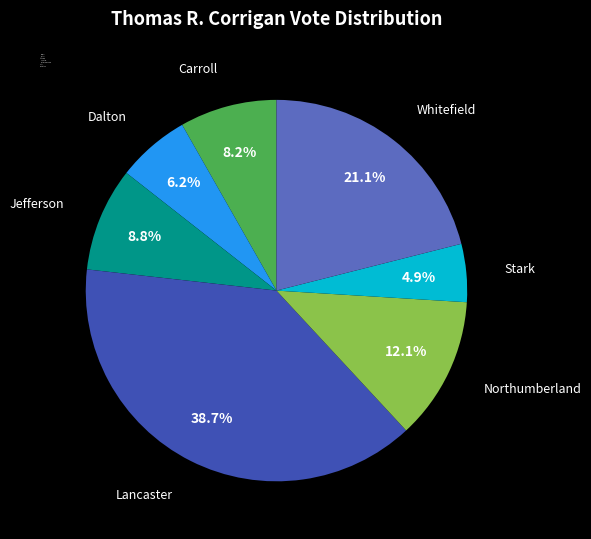

What is the ratio of the value at Carroll to the value at Stark?

1.7